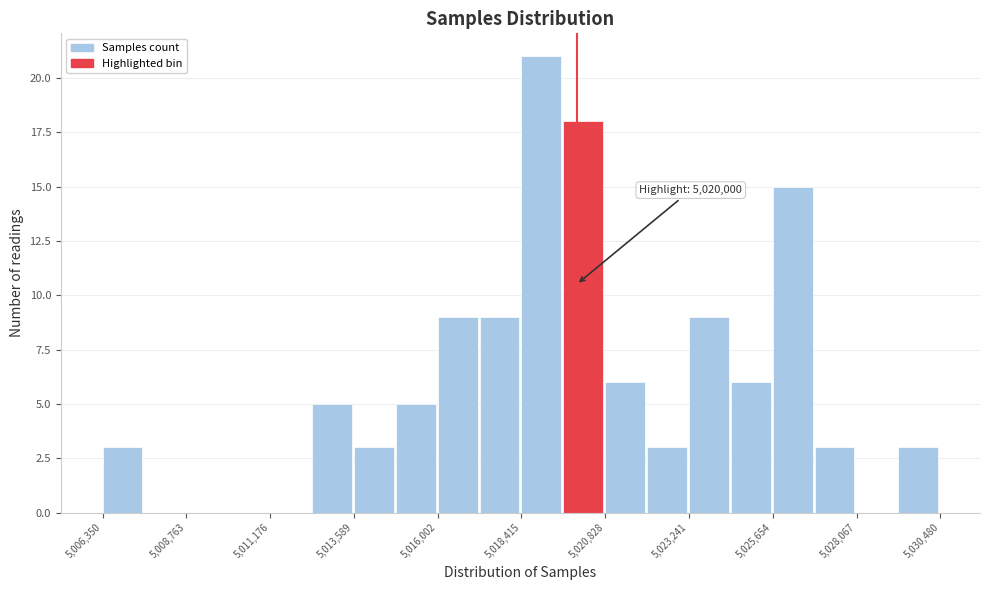

Around what value on the x-axis is the tallest bar? Give the approximate position of its centre, as read against the axis.

5019000